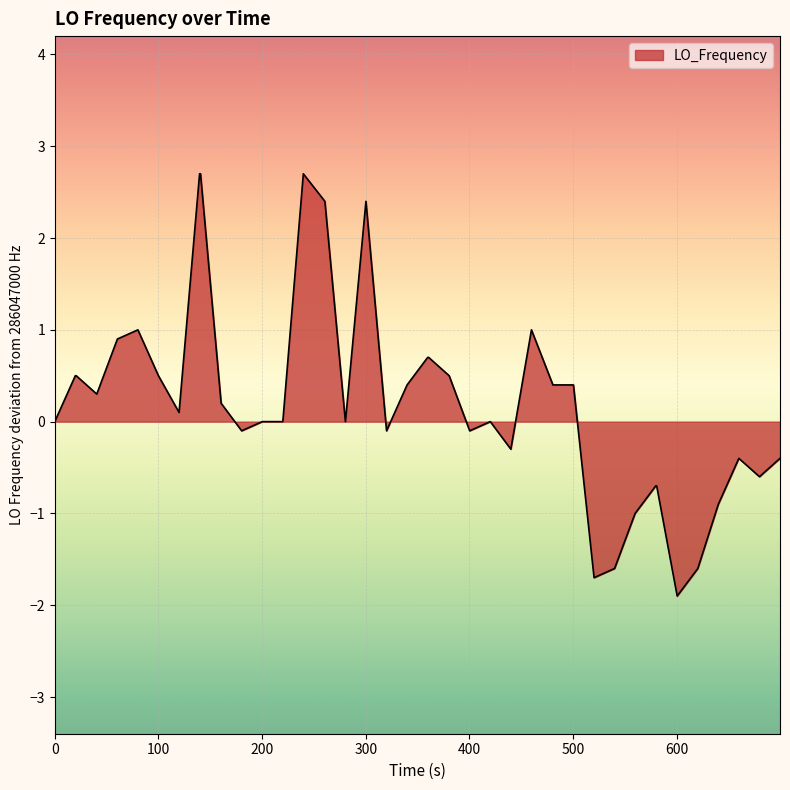

What is the greatest value displayed?

2.7